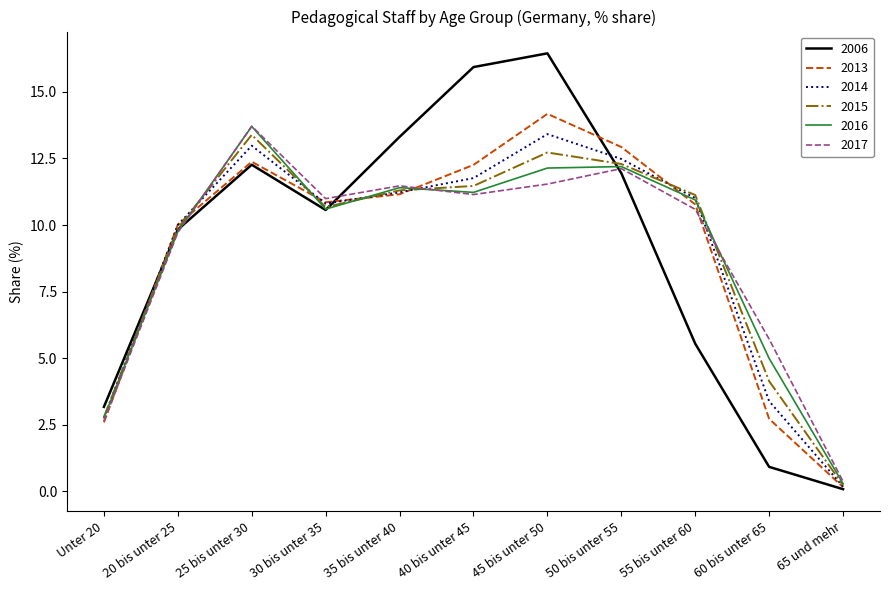

Which series has the widest spread of values?

2006